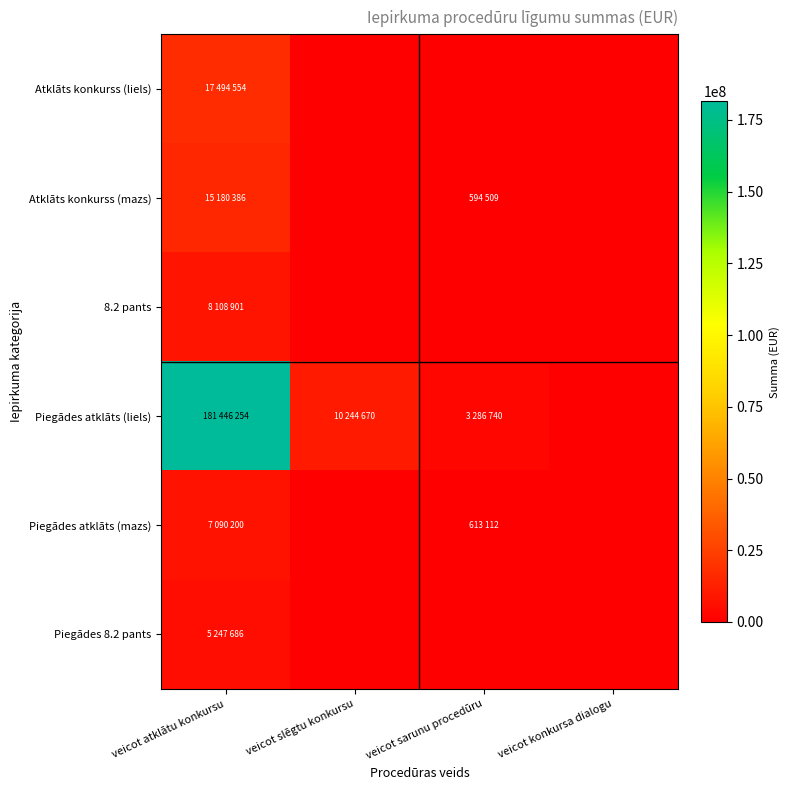

Reading right to left, transcribe all the data shown in this chart.

Atklāts konkurss (liels): veicot konkursa dialogu=0	veicot sarunu procedūru=0	veicot slēgtu konkursu=0	veicot atklātu konkursu=17494554
Atklāts konkurss (mazs): veicot konkursa dialogu=0	veicot sarunu procedūru=594509	veicot slēgtu konkursu=0	veicot atklātu konkursu=15180386
8.2 pants: veicot konkursa dialogu=0	veicot sarunu procedūru=0	veicot slēgtu konkursu=0	veicot atklātu konkursu=8108901
Piegādes atklāts (liels): veicot konkursa dialogu=0	veicot sarunu procedūru=3286740	veicot slēgtu konkursu=10244670	veicot atklātu konkursu=181446254
Piegādes atklāts (mazs): veicot konkursa dialogu=0	veicot sarunu procedūru=613112	veicot slēgtu konkursu=0	veicot atklātu konkursu=7090200
Piegādes 8.2 pants: veicot konkursa dialogu=0	veicot sarunu procedūru=0	veicot slēgtu konkursu=0	veicot atklātu konkursu=5247686